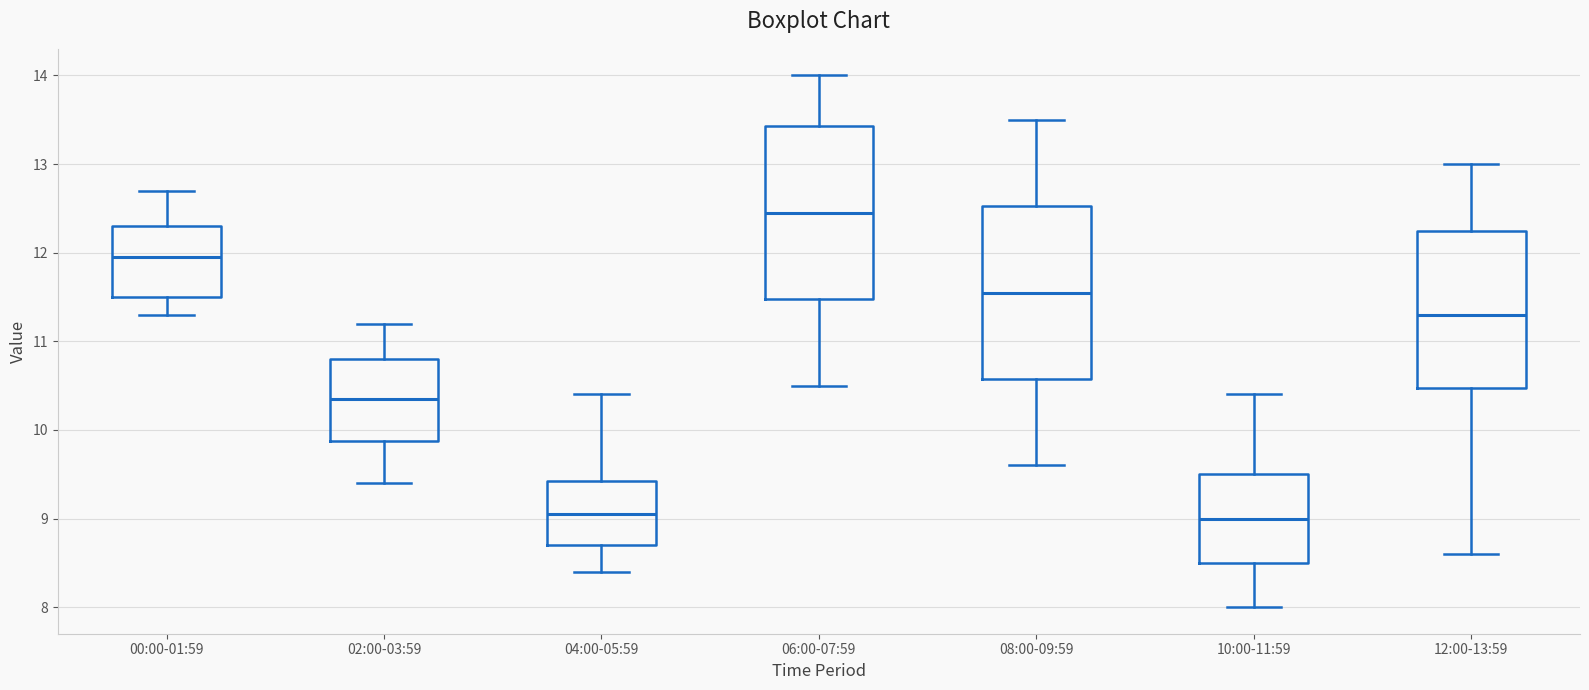

Reading left to right, read every box against the y-axis: the position of its median line, the range the box covers, and the ends of its whiskers. The values are not printed on the chart, so give them approximately, as read against the axis.

00:00-01:59: median 12.0, box 11.5 to 12.3, whiskers 11.3 to 12.7
02:00-03:59: median 10.4, box 9.9 to 10.8, whiskers 9.4 to 11.2
04:00-05:59: median 9.1, box 8.7 to 9.4, whiskers 8.4 to 10.4
06:00-07:59: median 12.5, box 11.5 to 13.4, whiskers 10.5 to 14.0
08:00-09:59: median 11.6, box 10.6 to 12.5, whiskers 9.6 to 13.5
10:00-11:59: median 9.0, box 8.5 to 9.5, whiskers 8.0 to 10.4
12:00-13:59: median 11.3, box 10.5 to 12.3, whiskers 8.6 to 13.0